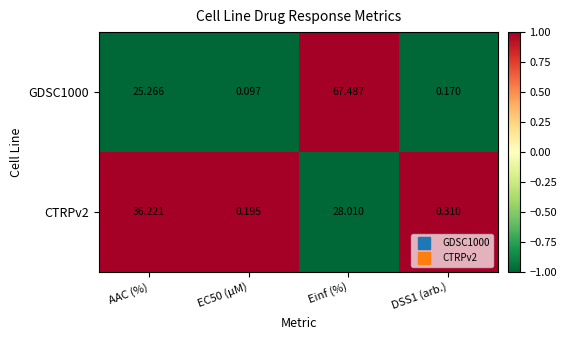

At which label does CTRPv2 first exceed 28?

AAC (%)